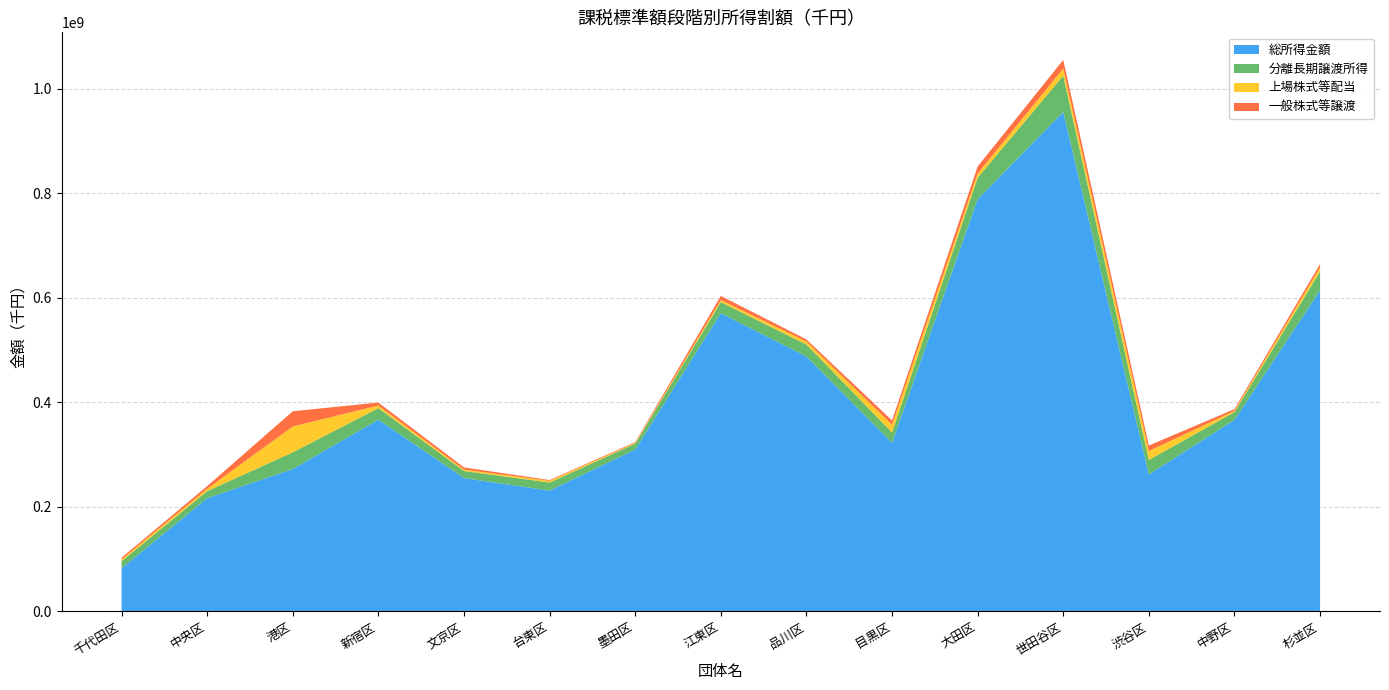

Reading left to right, extract all data points from this chart.

総所得金額: 82697846	216730032	272488711	367011827	255122130	231256348	309738585	570706093	487789648	322759697	788789983	955669039	262177274	366570838	614484317
分離長期譲渡所得: 13498876	13433788	32026854	21997628	13576636	15459918	11283234	21143654	22848550	19722390	40897359	69321315	27808405	14831727	35949452
上場株式等配当: 3561606	4528863	49365773	5052120	2690257	3291656	1469371	3938935	5897937	14906048	8218526	13658932	16935555	2265237	8148913
一般株式等譲渡: 3192743	5069596	29157606	5566889	4172008	1369131	1441453	7837852	3898090	8064198	13364844	16510661	10566651	3401280	6262214